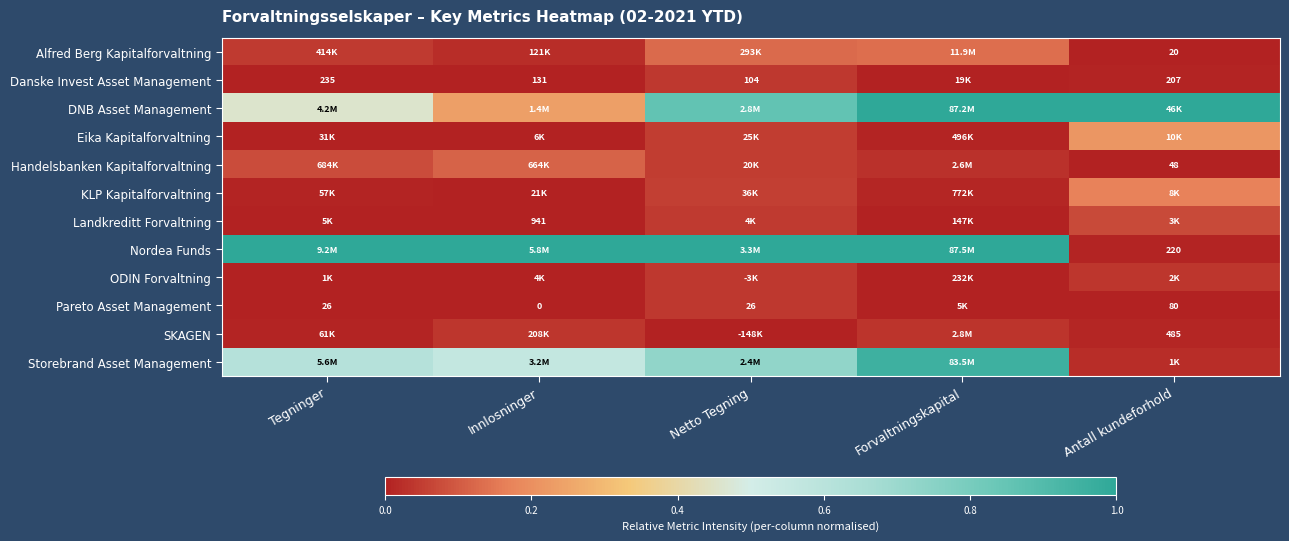

List the labels in order of Storebrand Asset Management value, largest first.

Forvaltningskapital, Netto Tegning, Tegninger, Innlosninger, Antall kundeforhold